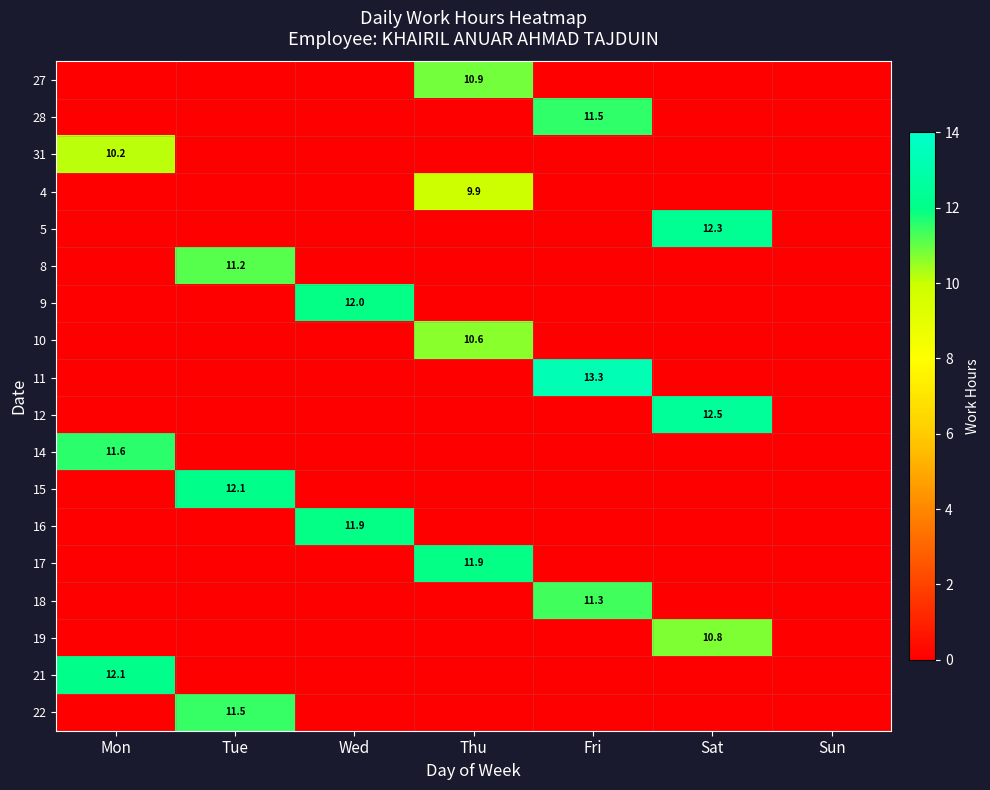

Is it true that 28 equals 19.5 at Fri?

False